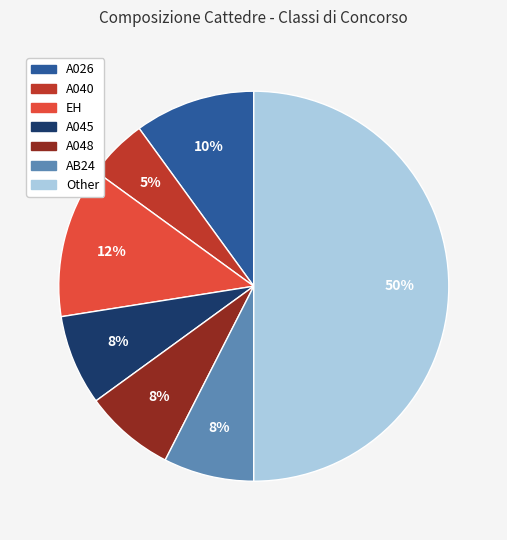

To the nearest percent, what is the average slice percentage?

14%